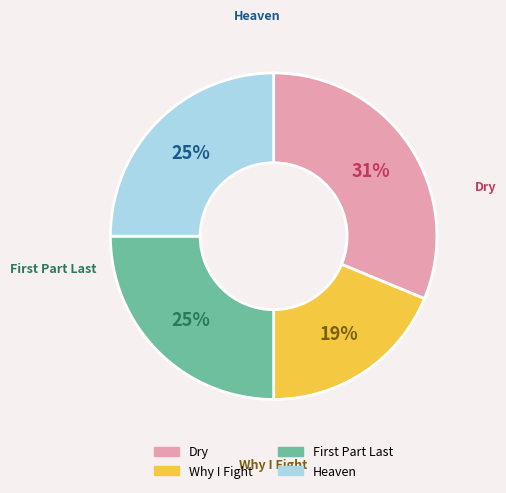

To the nearest percent, what is the average slice percentage?

25%